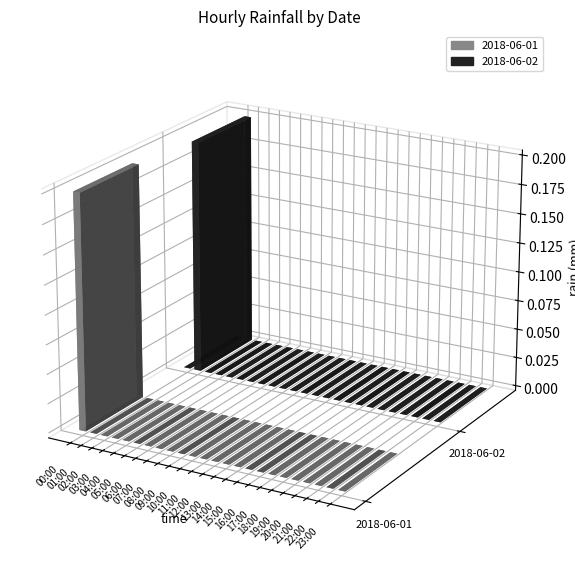

How many values in the 2018-06-01 series exceed 0?

1